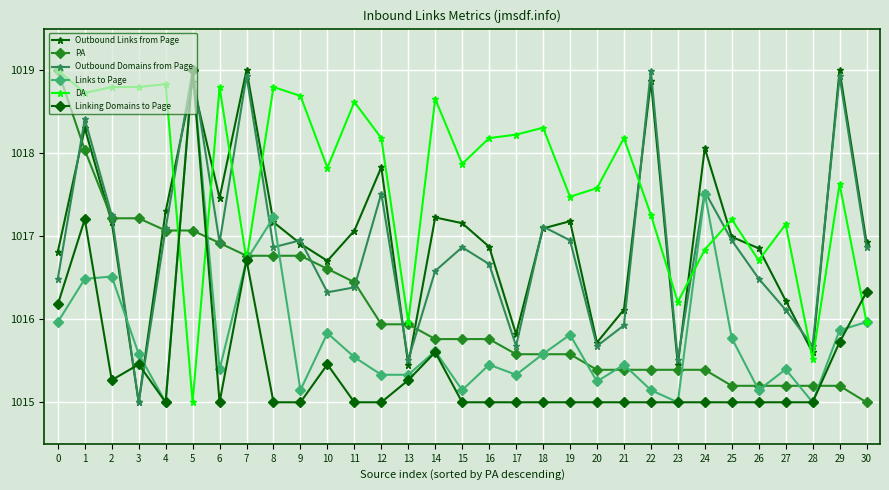

What is the value of the Outbound Links from Page point at the 7th from the left?

1017.5